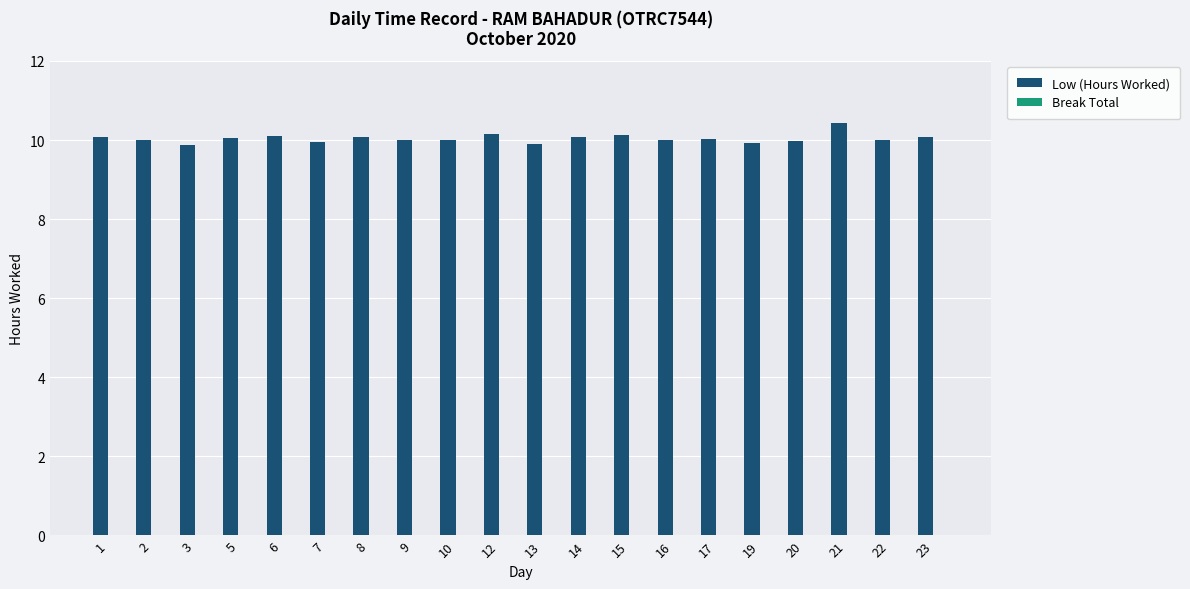

How many categories are shown in the chart?

20